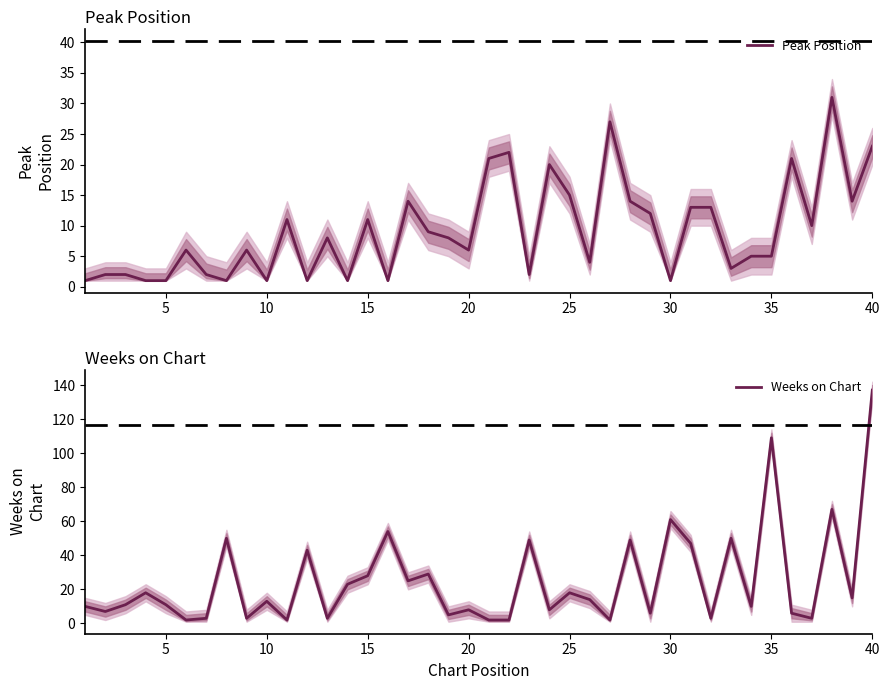

True or false: Weeks on Chart has a value of 109 at 35.

True